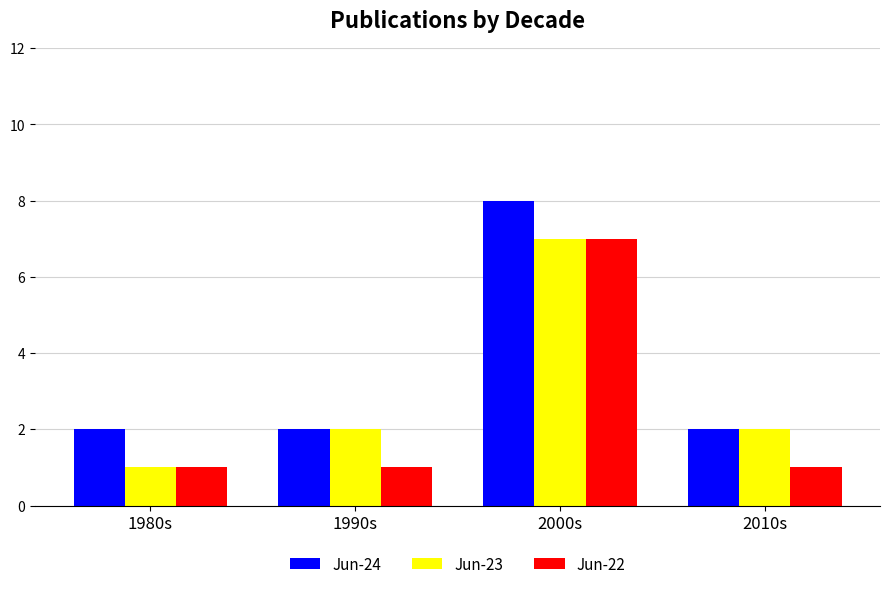

How many bars are there in each group?

3